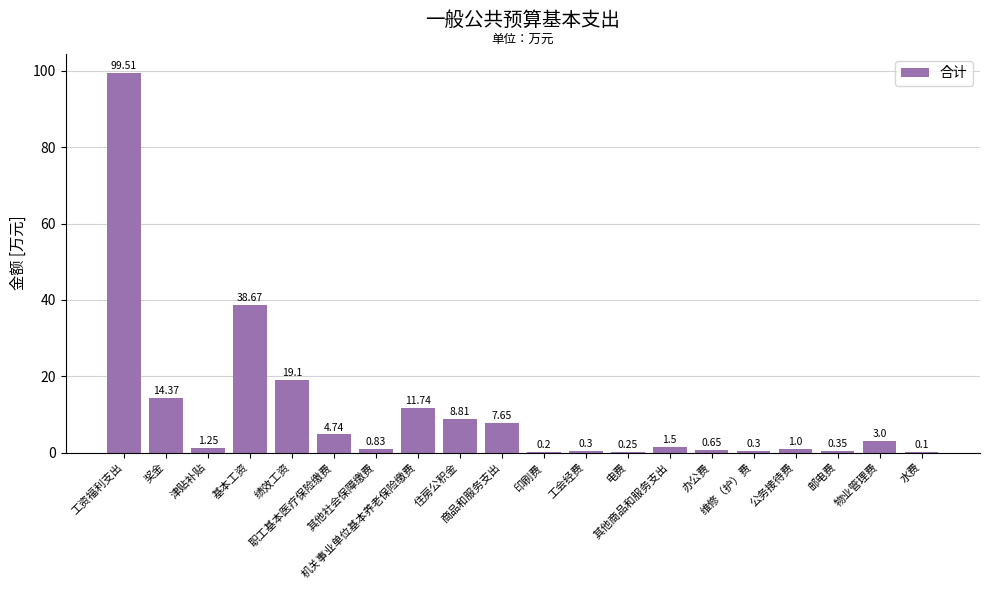

Rank the categories by value from lowest to highest.

水费, 印刷费, 电费, 工会经费, 维修（护）费, 邮电费, 办公费, 其他社会保障缴费, 公务接待费, 津贴补贴, 其他商品和服务支出, 物业管理费, 职工基本医疗保险缴费, 商品和服务支出, 住房公积金, 机关事业单位基本养老保险缴费, 奖金, 绩效工资, 基本工资, 工资福利支出